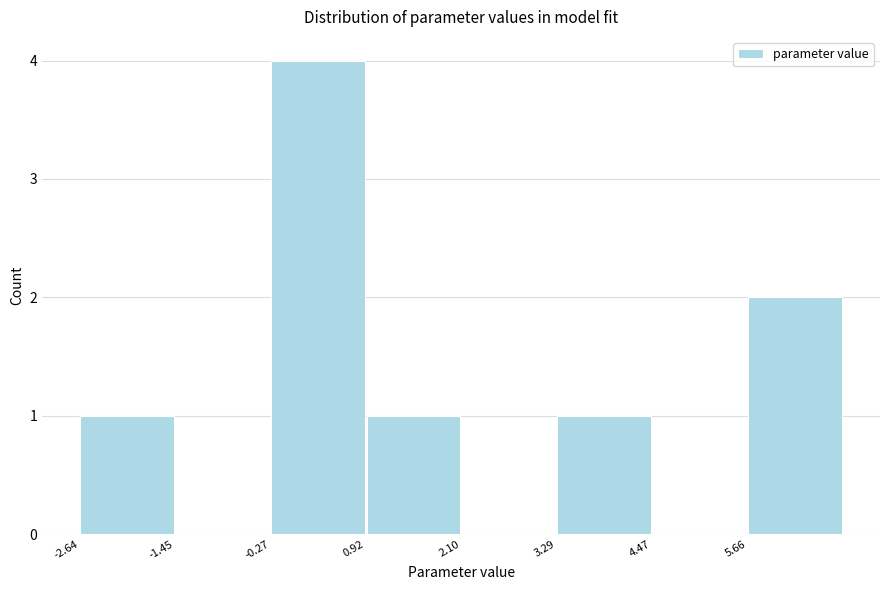

What is the height of the bar covering 5.6 to 6.8 on the x-axis? Neither the bar edges nor the heights are printed on the chart, so give them approximately, as read against the axes.

2